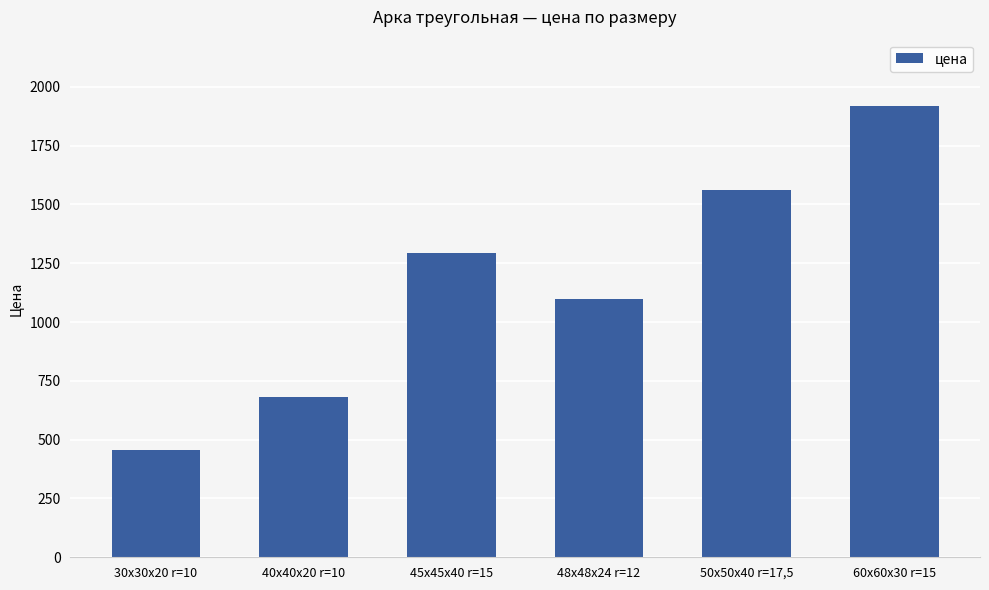

Reading left to right, list all the values displayed in this chart.

30х30х20 r=10=457	40х40х20 r=10=682	45x45x40 r=15=1292	48x48x24 r=12=1096	50x50x40 r=17,5=1562	60x60x30 r=15=1916